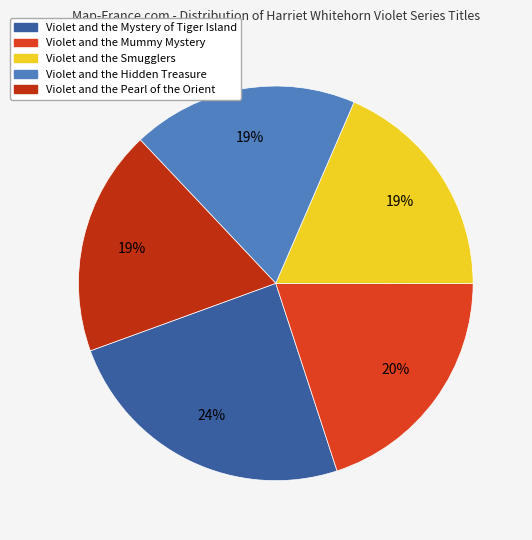

Does any single category account for the majority?

No